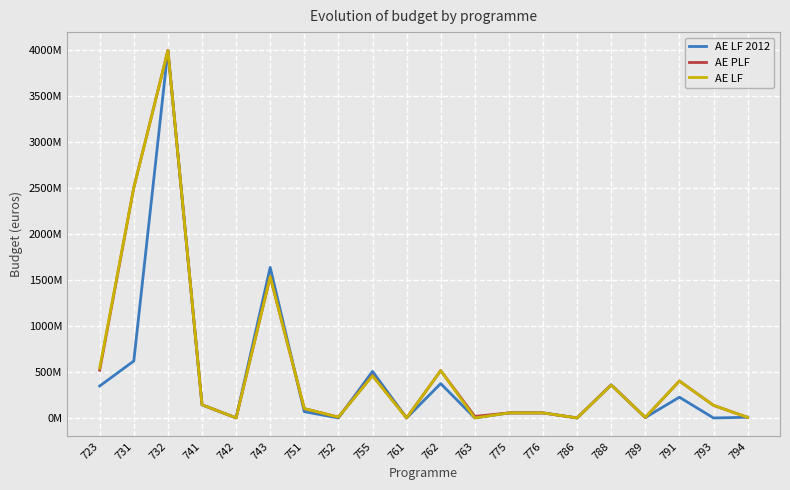

Is the value of AE PLF at 752 greater than the value of AE LF 2012 at 775?

No